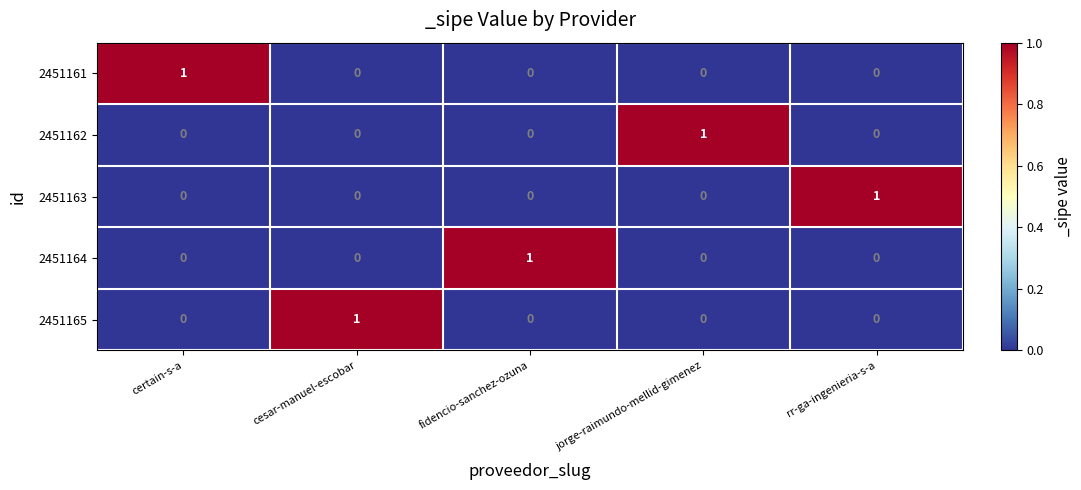

Count the 2451165 values in the range 0 to 1.

5